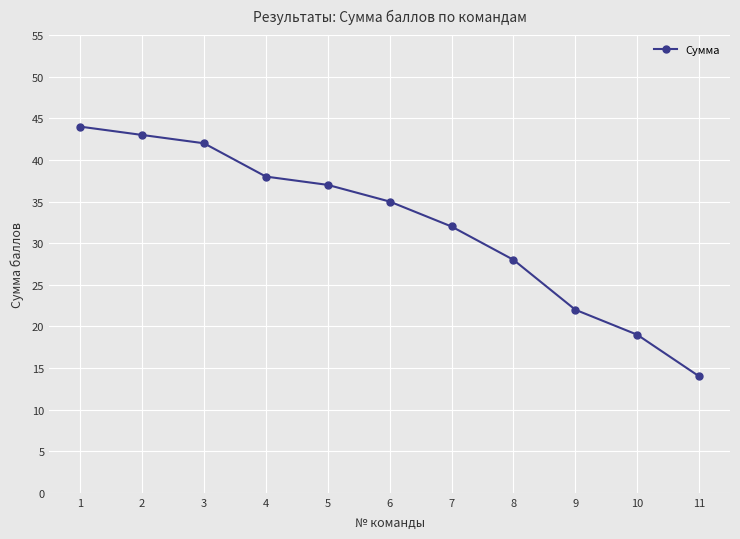

Read the value at 5, to the nearest 10.

40